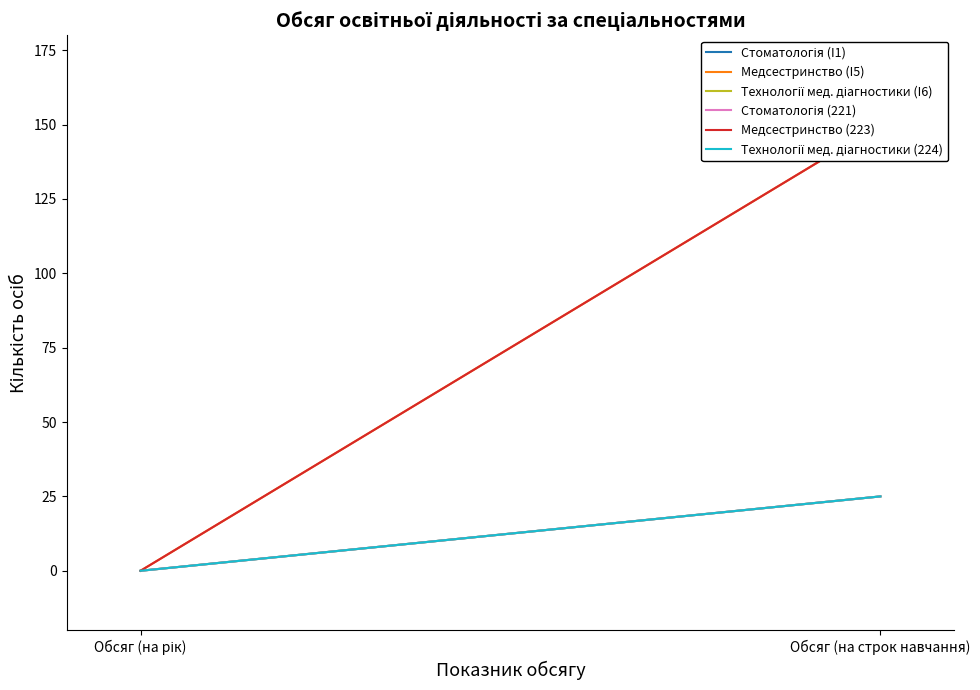

Count the number of categories in the chart.

2